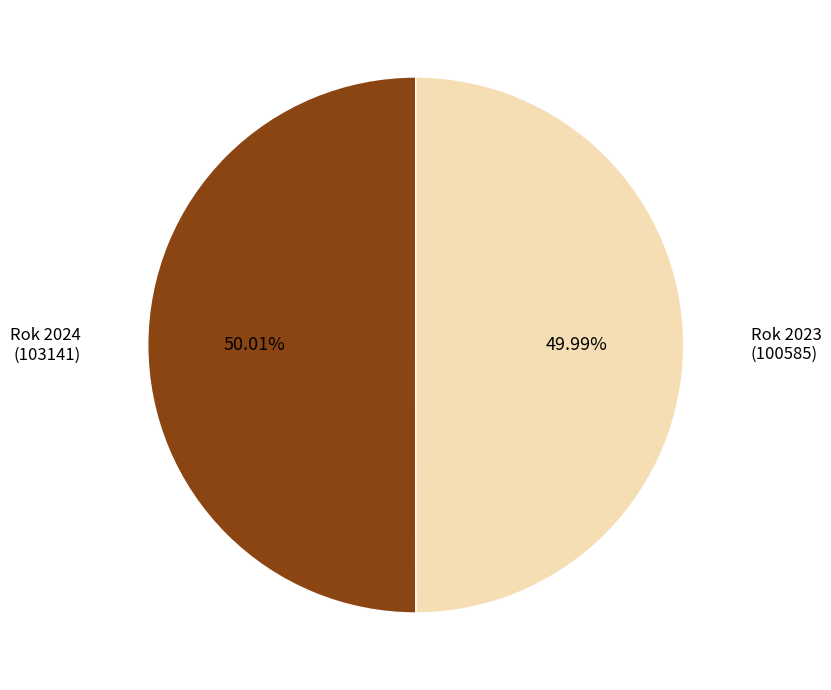

Does any single category account for the majority?

Yes